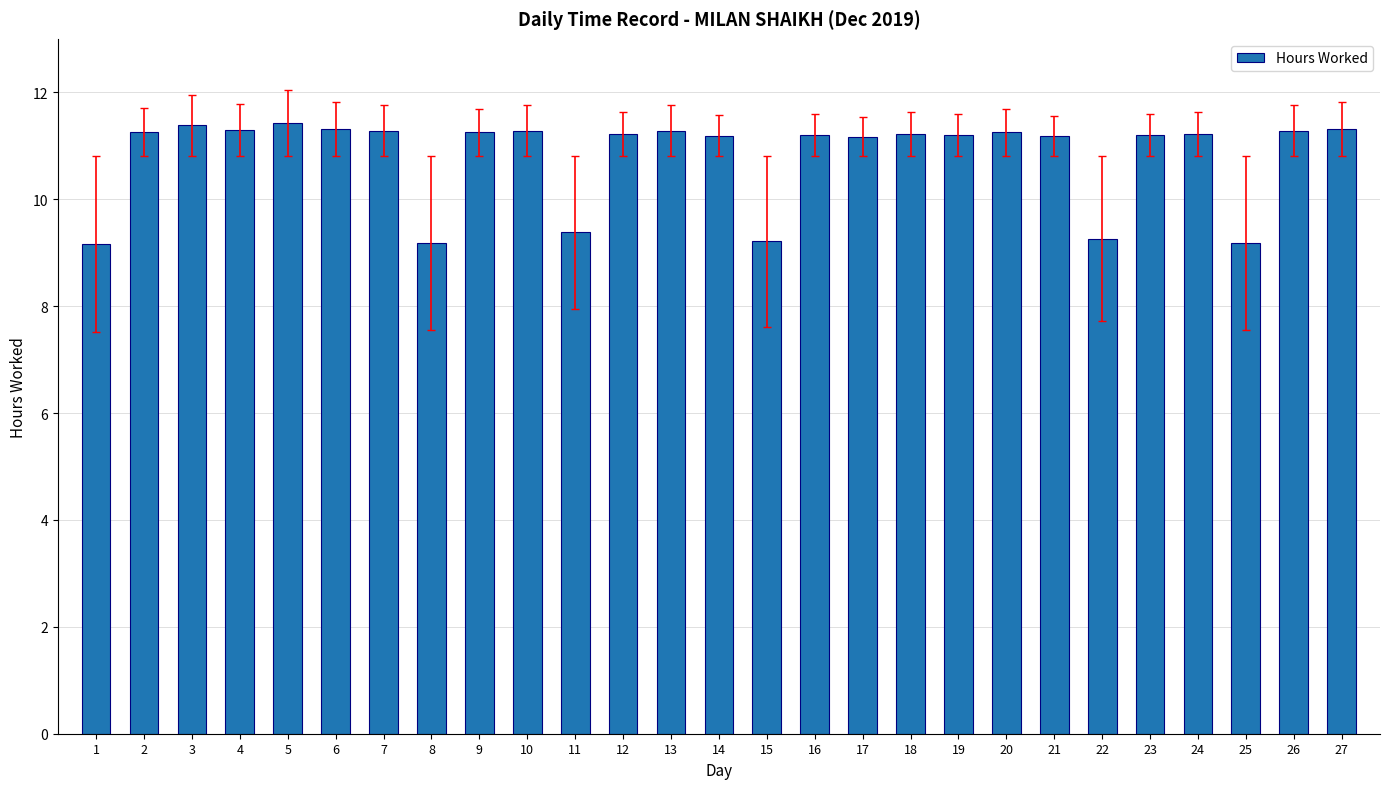

True or false: the data shows 11.3 at 13.

True